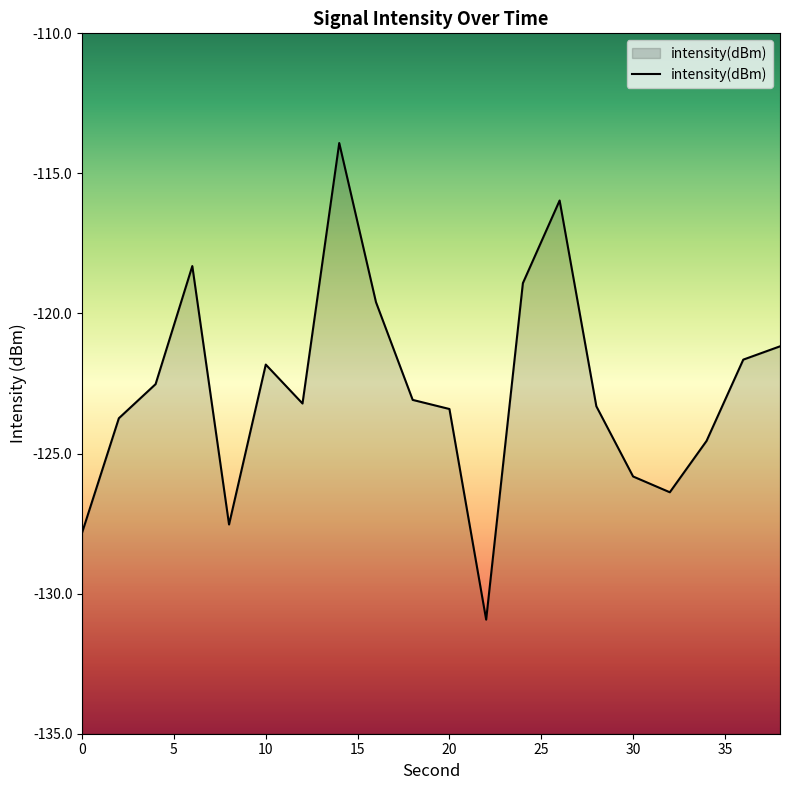

At which category does the data reach its first local peak?

6